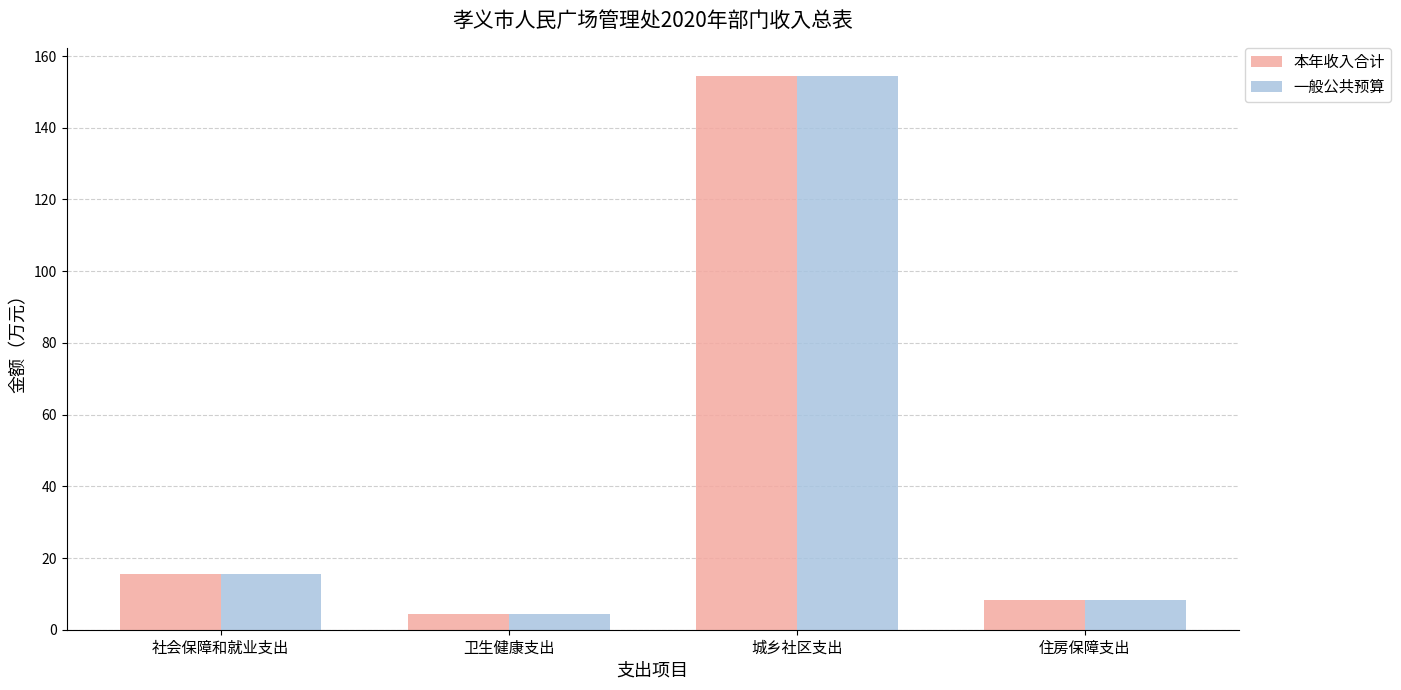

How many data points does each series have?

4